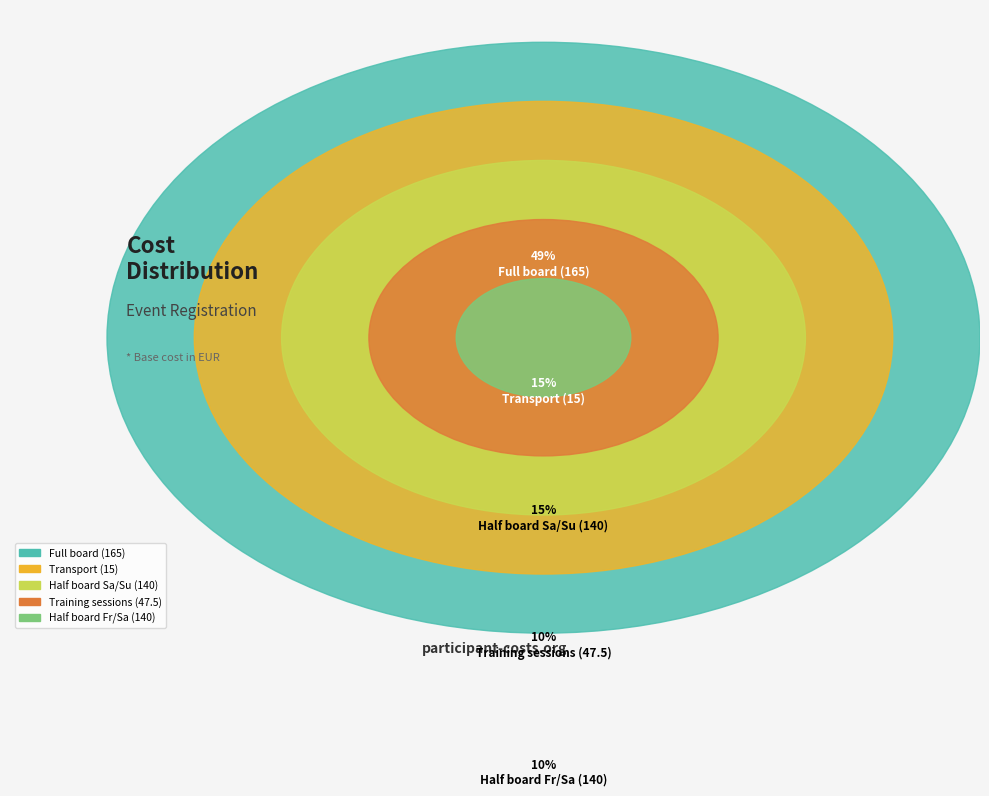

How much of the chart is everything except Half board Fr/Sa (140)?

89.7%